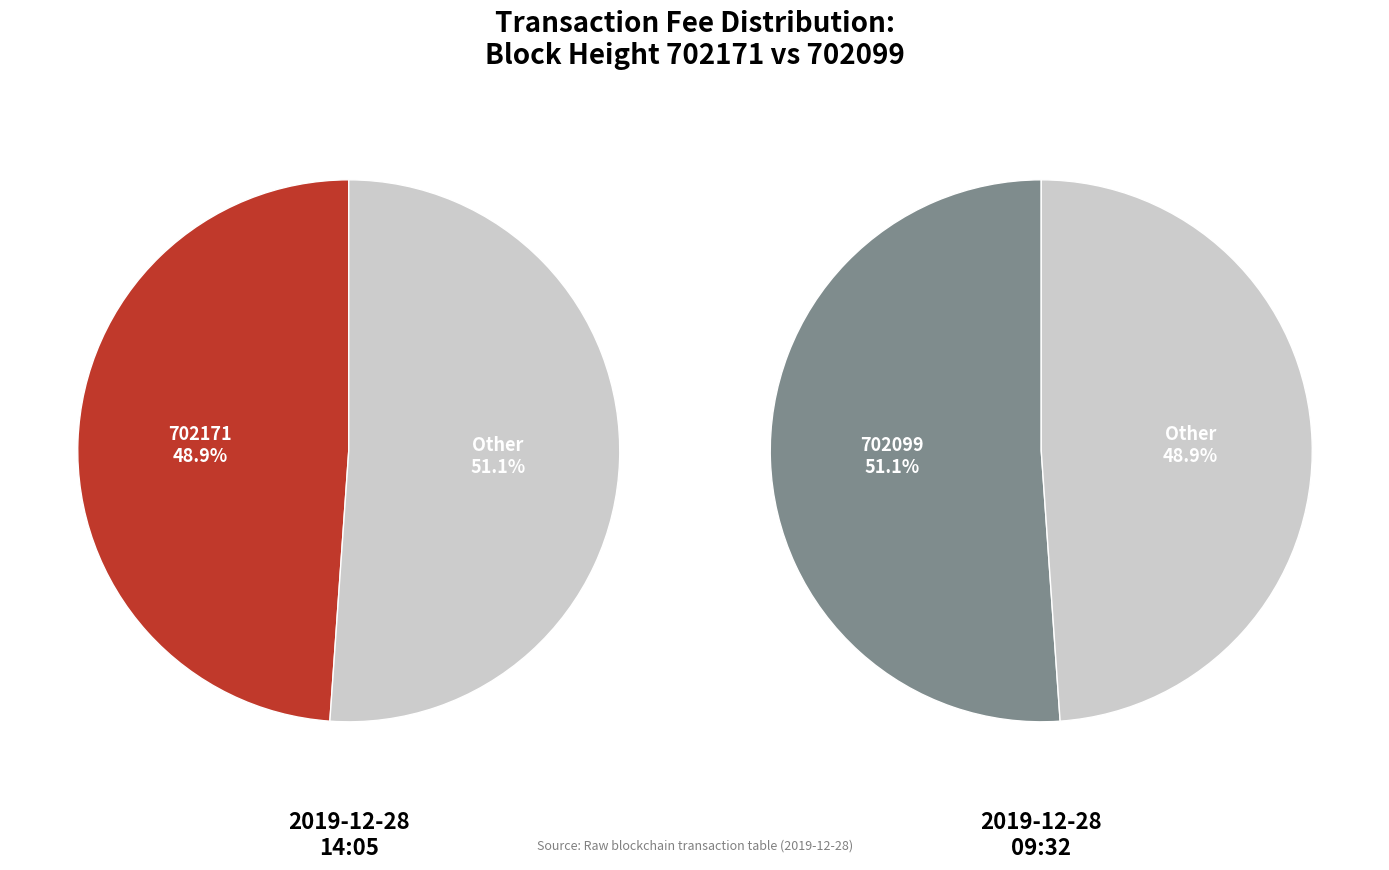

Does any single category account for the majority?

Yes